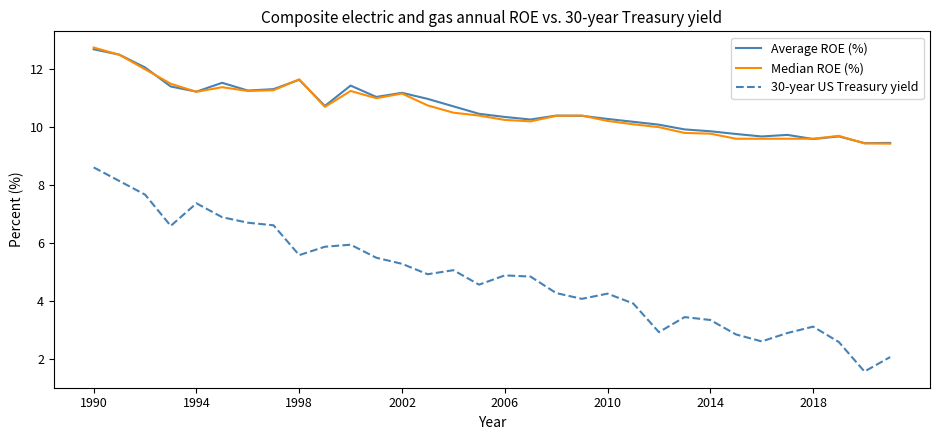

Which series has the largest range (max minus min)?

30-year US Treasury yield